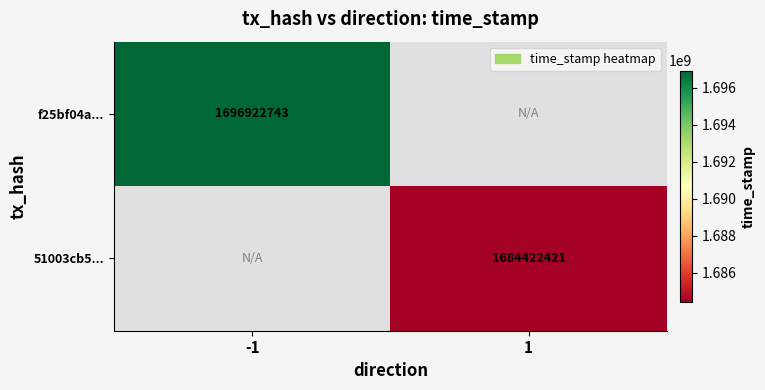

At how many categories does at least one series exceed 826212376?

2